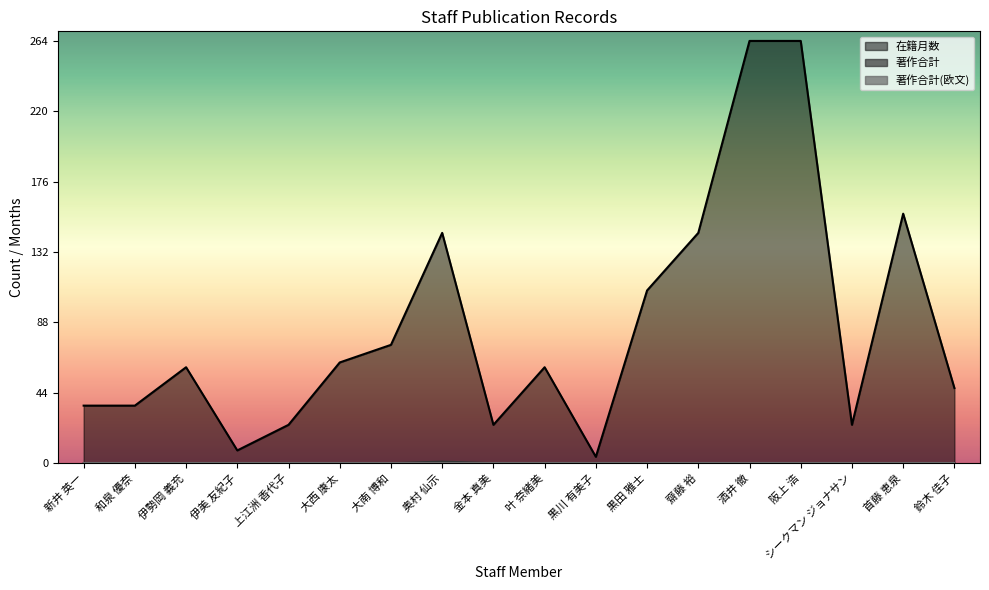

Reading left to right, extract all data points from this chart.

在籍月数: 36	36	60	8	24	63	74	144	24	60	4	108	144	264	264	24	156	47
著作合計: 0	0	0	0	0	0	0	1	0	0	0	0	0	0	0	0	0	0